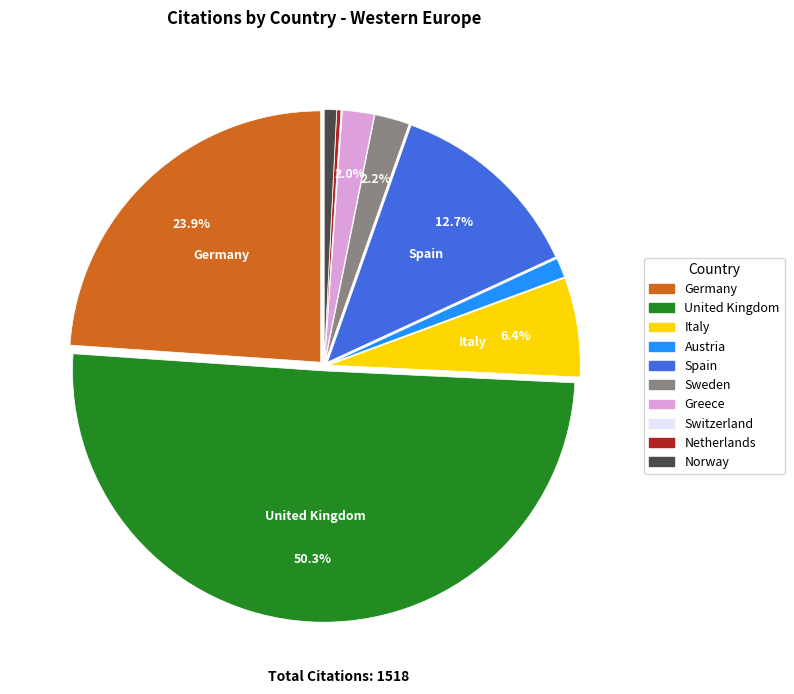

To the nearest percent, what is the difference between the largest and smallest slice percentages?

50%